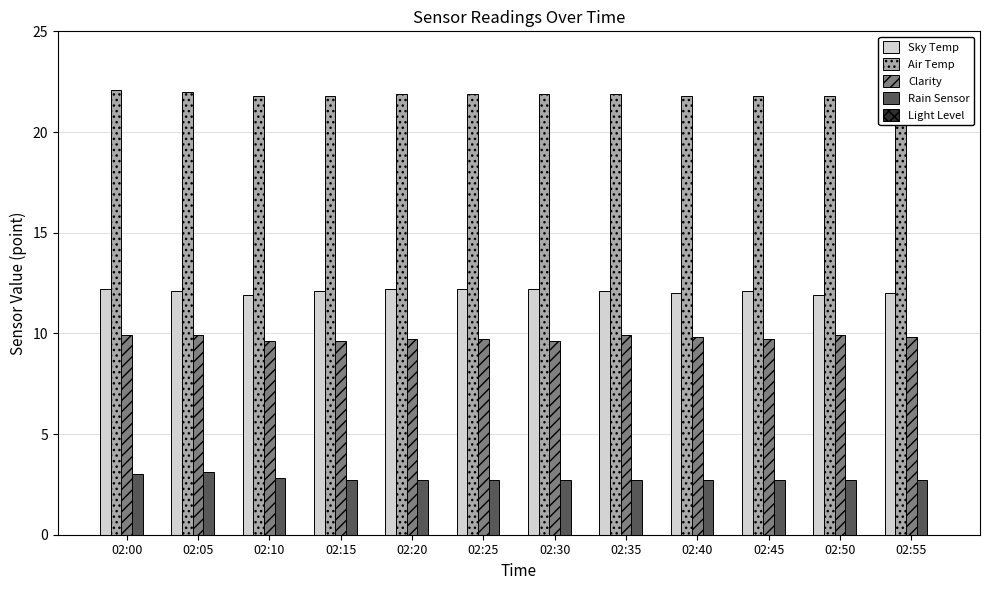

What is the difference between the Sky Temp values at 02:05 and 02:50?

0.2